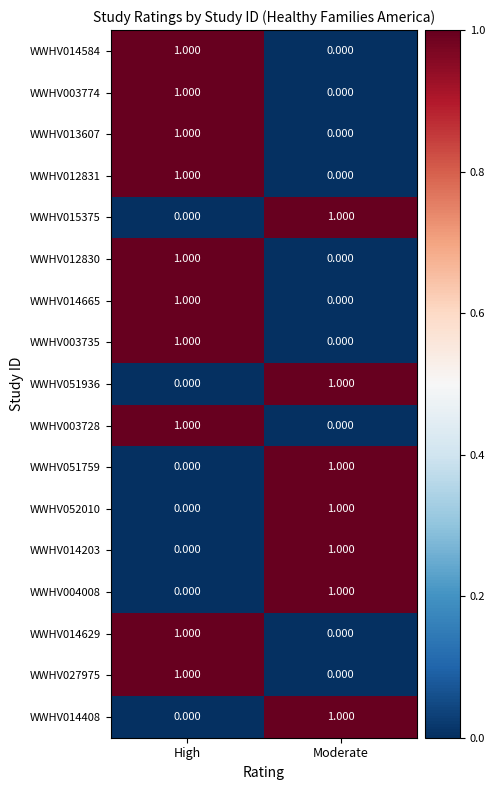

At how many categories does at least one series exceed 0?

2